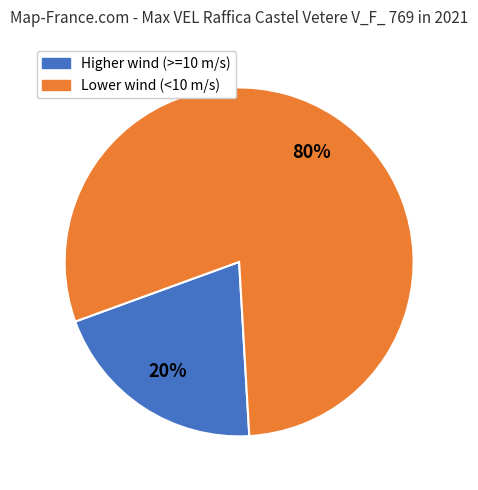

To the nearest percent, what is the average slice percentage?

50%